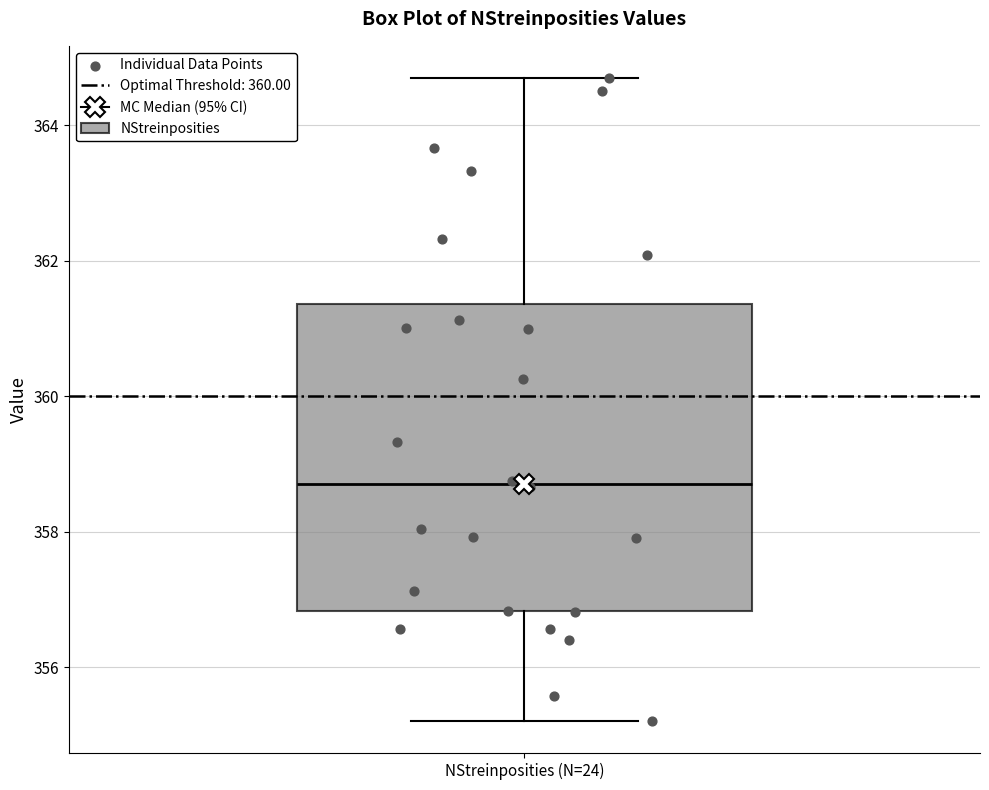

Read this box plot against the y-axis: the position of the median line, the range covered by the box, and the ends of both whiskers. The values are not printed on the chart, so give them approximately, as read against the axis.

median 358.8, box 356.8 to 361.4, whiskers 355.2 to 364.6